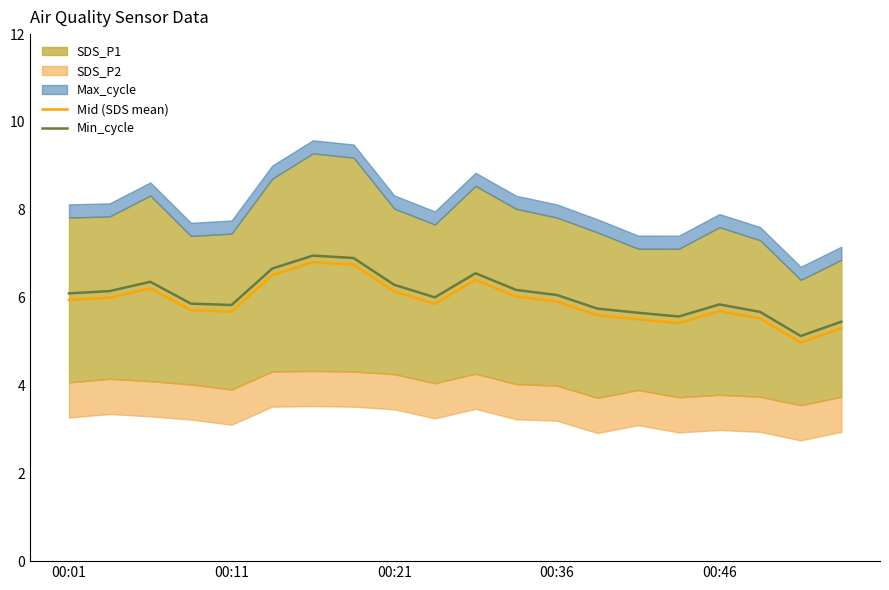

What is the total value across all series at 14?

11.2